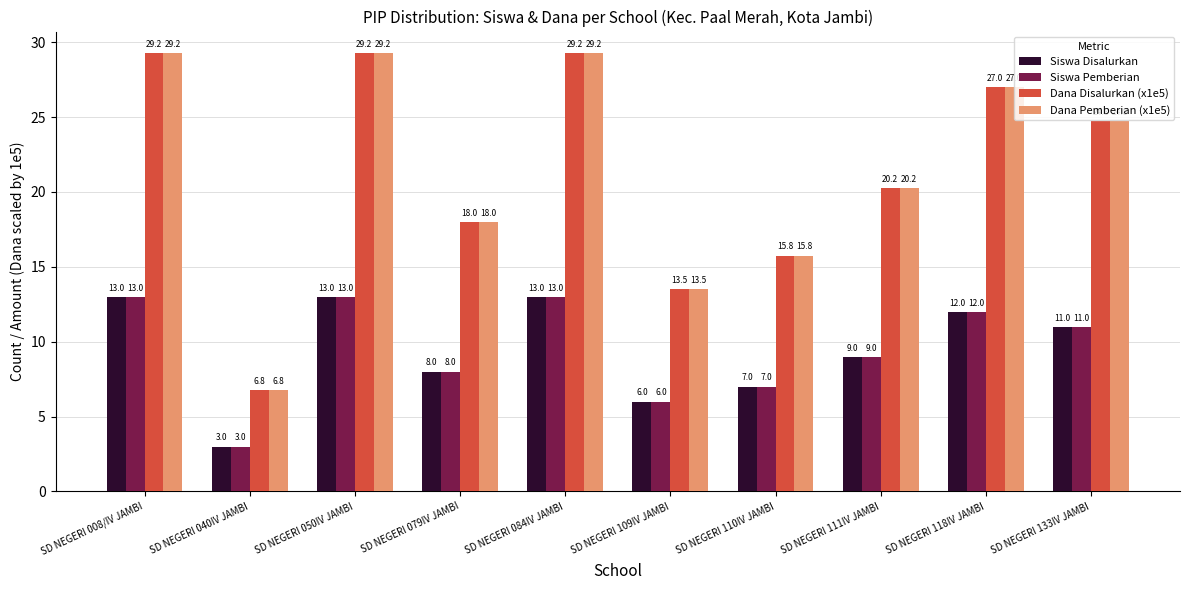

What is the average value of the Dana Pemberian (x1e5) series?

21.4